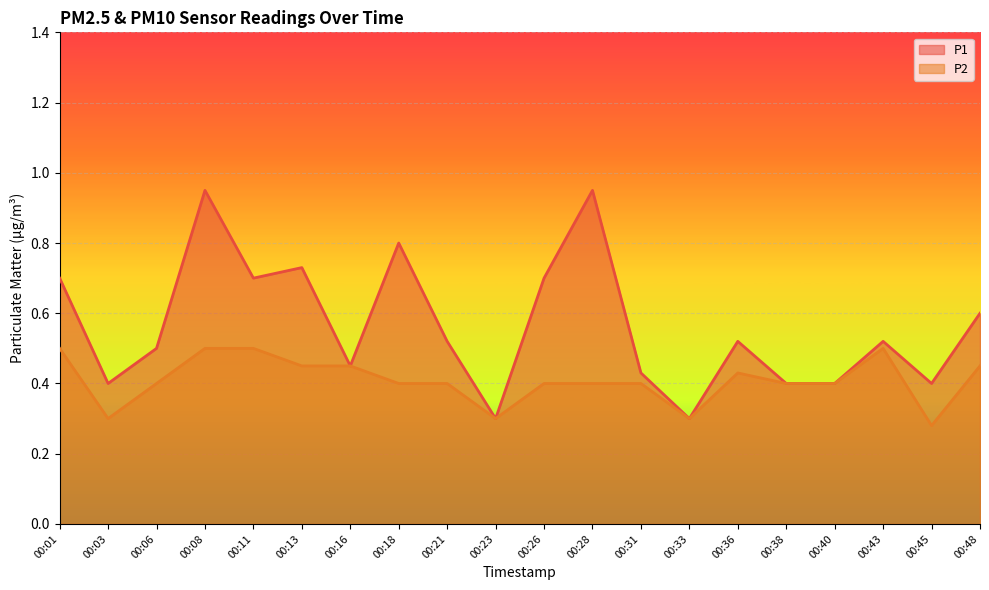

At which label does P1 reach its minimum?

00:23